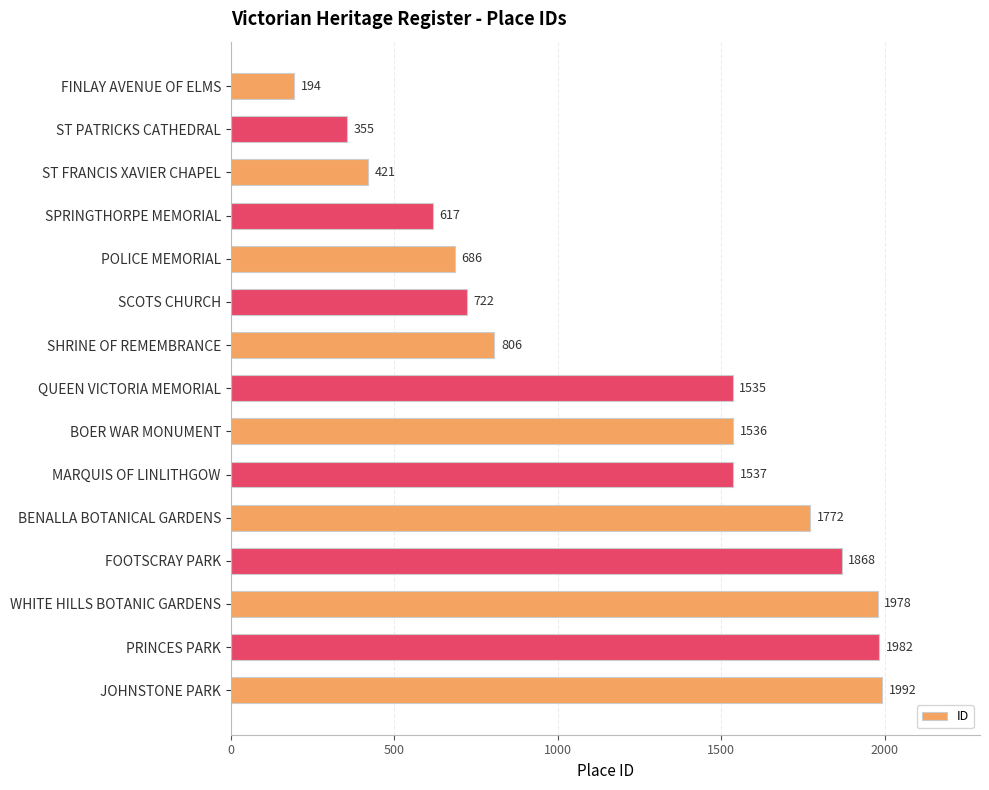

What is the value of the 7th bar from the top?

806